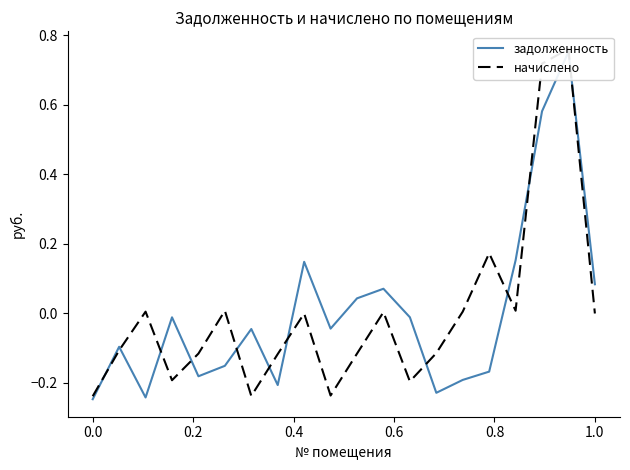

Which series has the largest total across all categories?

начислено